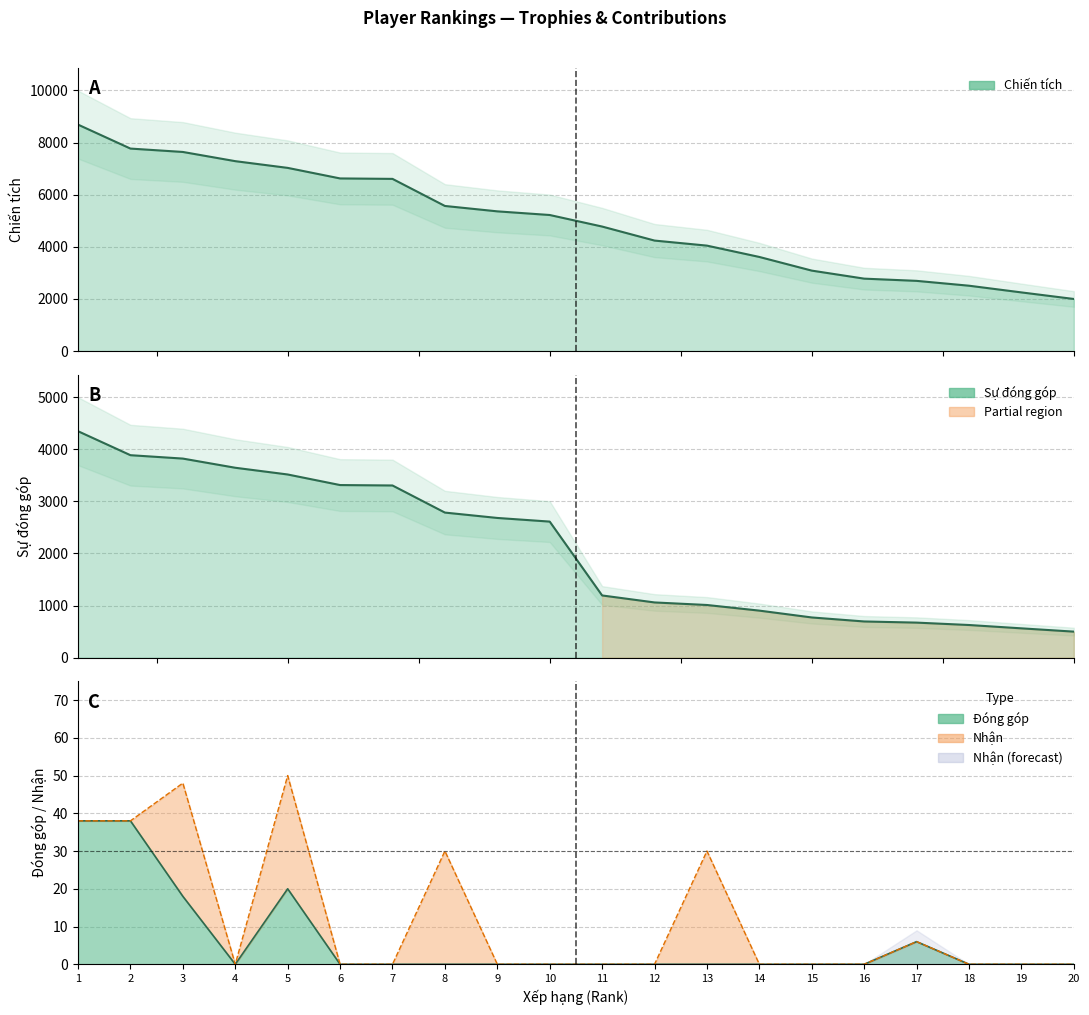

What is the value of the Chiến tích point at the 17th from the left?

2695